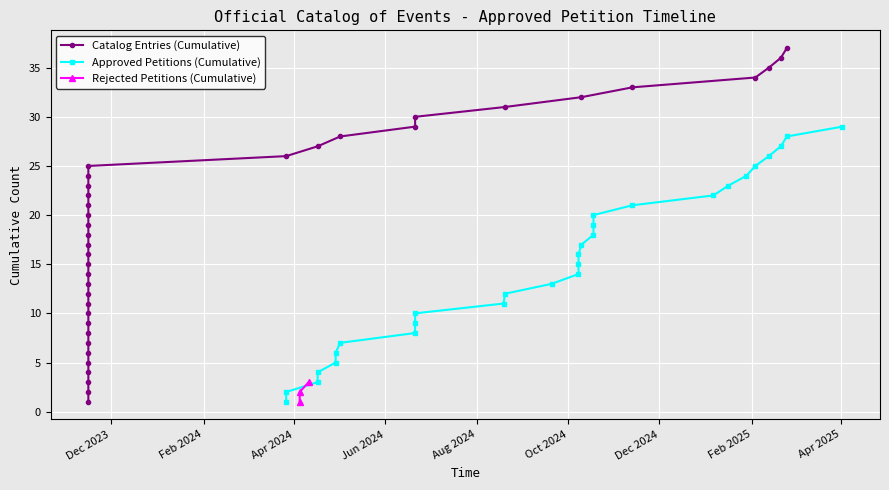

Is this an area chart (filled region under the line)?

No